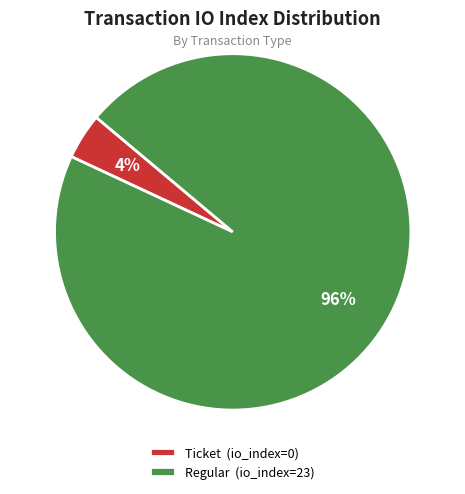

How many segments does this pie chart have?

2